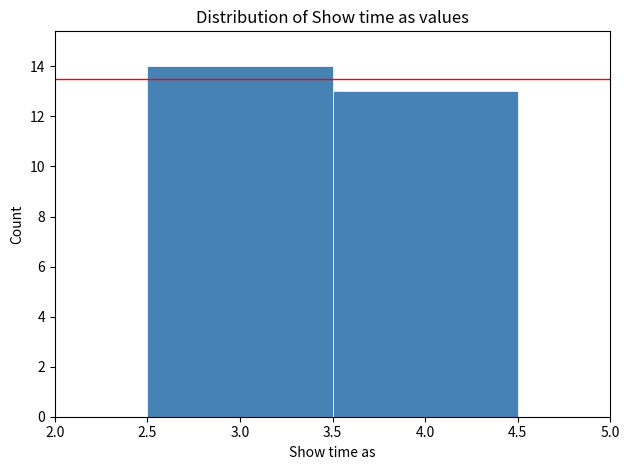

Reading left to right, list every bar in this chart as the range it spans on the x-axis followed by its height. The values are not printed on the chart, so give them approximately, as read against the axis.

2.5 to 3.5: 14
3.5 to 4.5: 13